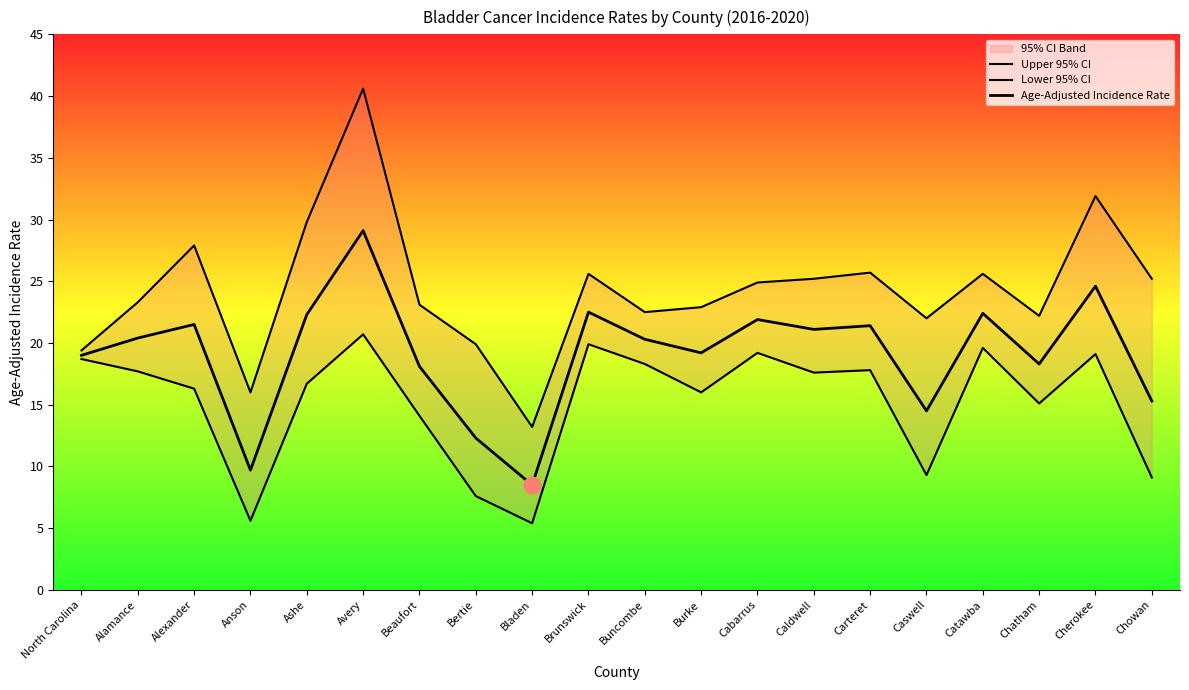

Is the value of Upper 95% CI at Carteret greater than the value of Age-Adjusted Incidence Rate at Burke?

Yes